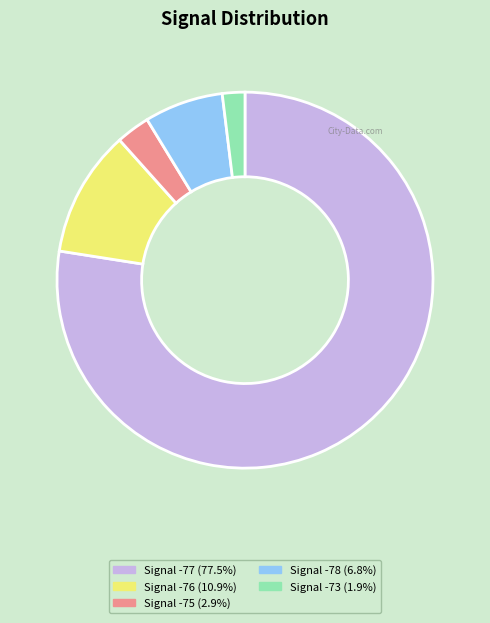

Is there any slice that represents more than half of the pie?

Yes